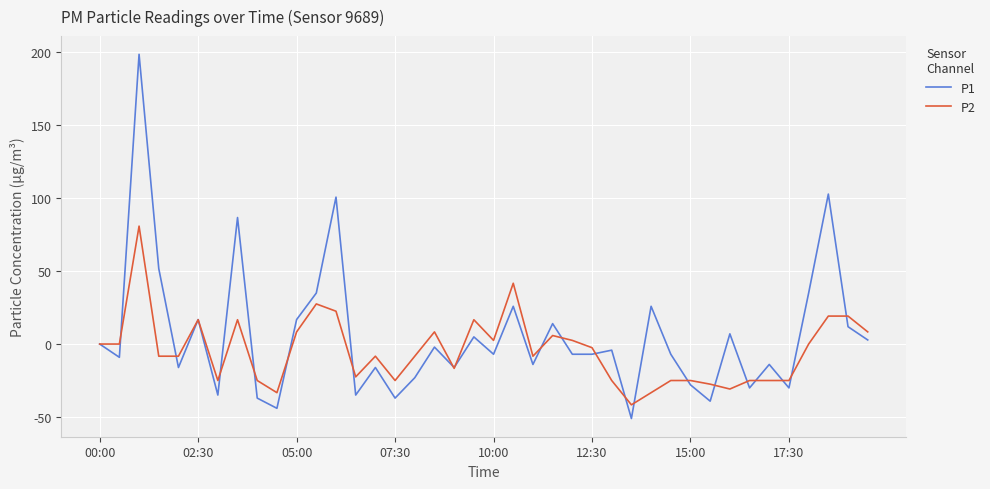

Which series has the largest total across all categories?

P1